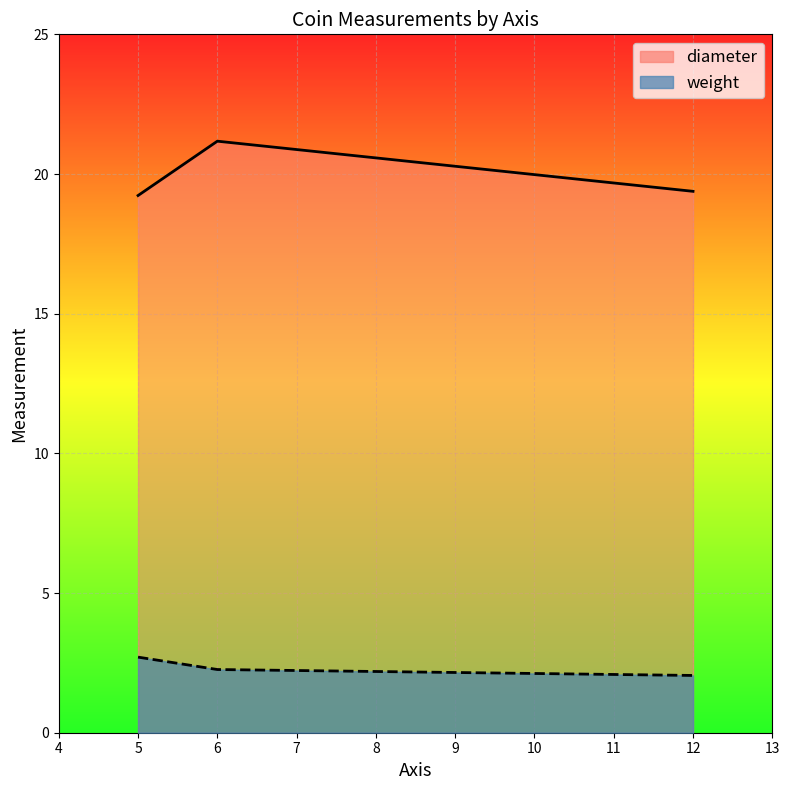

The weight series shows 2.0 at 12. True or false?

True